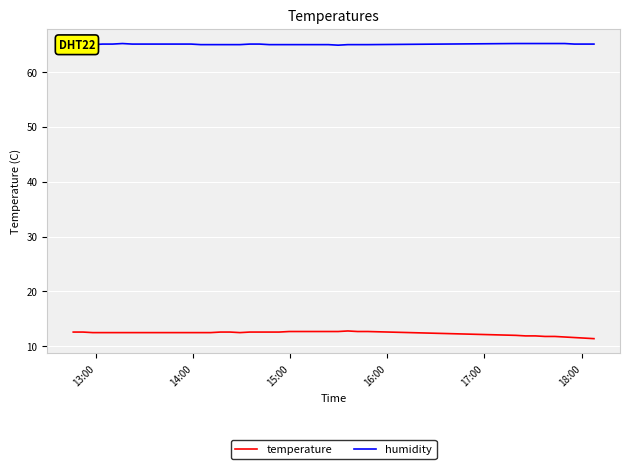

Rank the series by their average value, from lowest to highest.

temperature, humidity